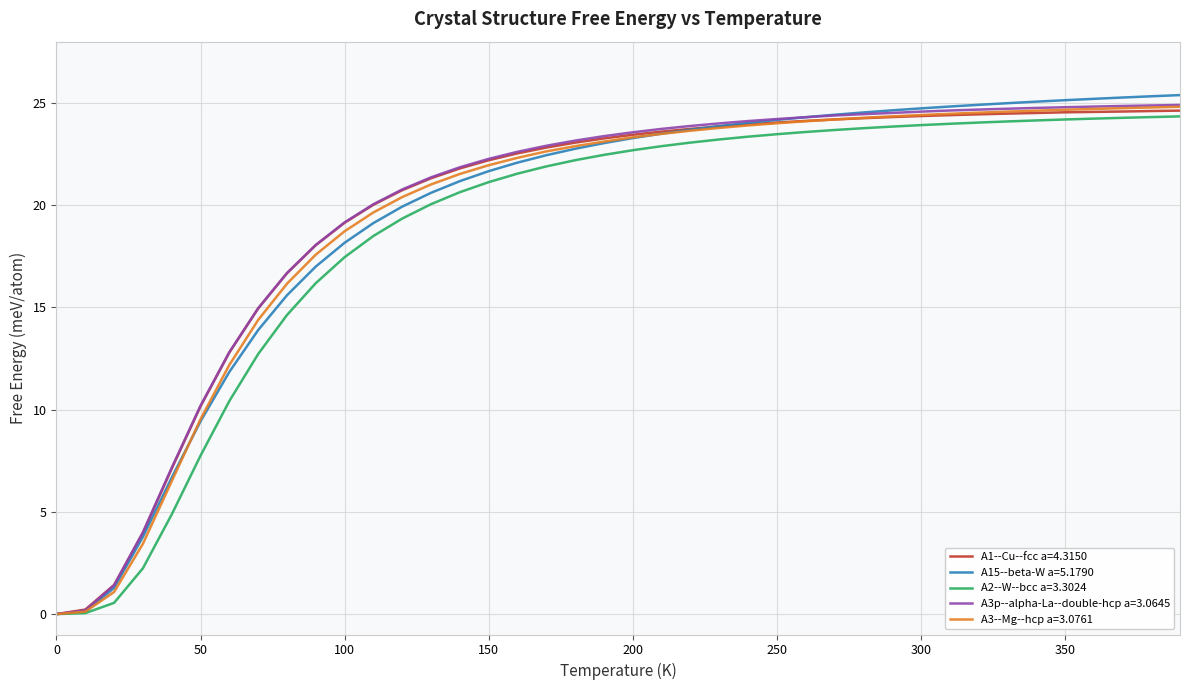

What is the maximum value for A3--Mg--hcp a=3.0761?

24.8